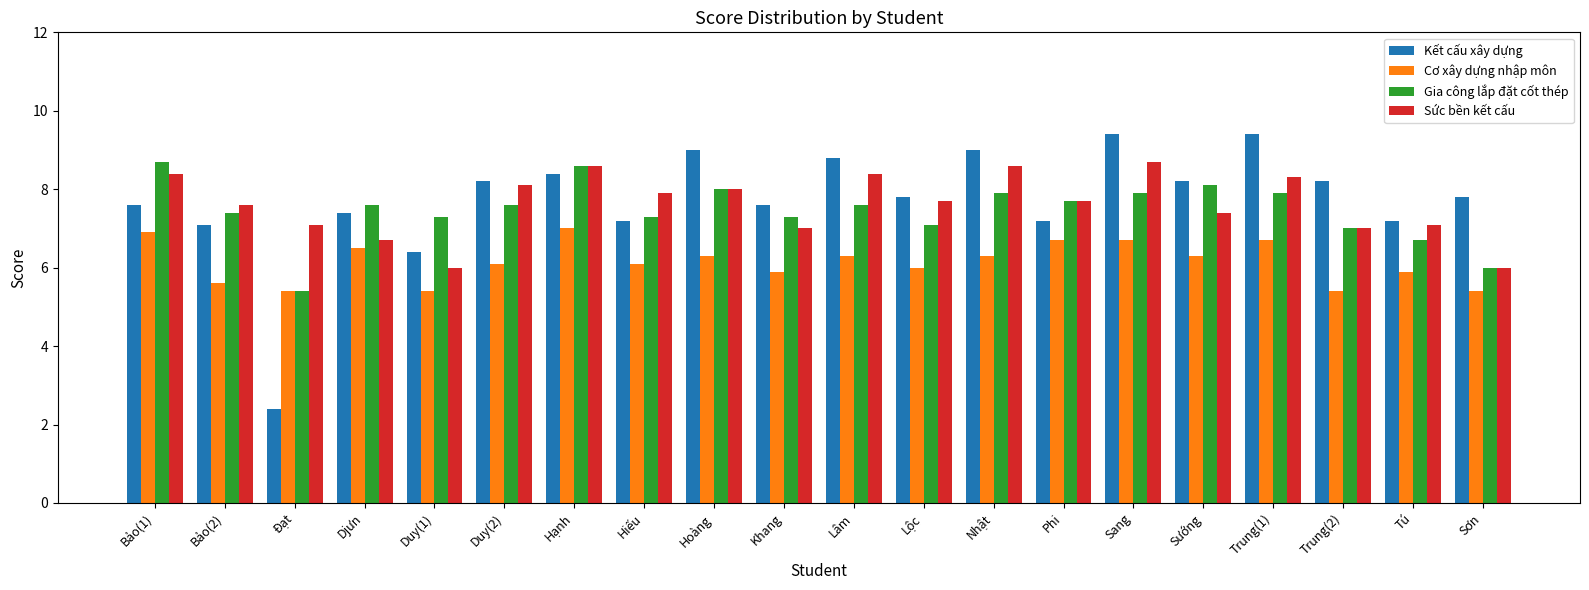

Reading left to right, transcribe all the data shown in this chart.

Kết cấu xây dựng: Bảo(1)=7.6	Bảo(2)=7.1	Đạt=2.4	Djưn=7.4	Duy(1)=6.4	Duy(2)=8.2	Hạnh=8.4	Hiếu=7.2	Hoàng=9.0	Khang=7.6	Lâm=8.8	Lộc=7.8	Nhật=9.0	Phi=7.2	Sang=9.4	Sướng=8.2	Trung(1)=9.4	Trung(2)=8.2	Tú=7.2	Sơn=7.8
Cơ xây dựng nhập môn: Bảo(1)=6.9	Bảo(2)=5.6	Đạt=5.4	Djưn=6.5	Duy(1)=5.4	Duy(2)=6.1	Hạnh=7.0	Hiếu=6.1	Hoàng=6.3	Khang=5.9	Lâm=6.3	Lộc=6.0	Nhật=6.3	Phi=6.7	Sang=6.7	Sướng=6.3	Trung(1)=6.7	Trung(2)=5.4	Tú=5.9	Sơn=5.4
Gia công lắp đặt cốt thép: Bảo(1)=8.7	Bảo(2)=7.4	Đạt=5.4	Djưn=7.6	Duy(1)=7.3	Duy(2)=7.6	Hạnh=8.6	Hiếu=7.3	Hoàng=8.0	Khang=7.3	Lâm=7.6	Lộc=7.1	Nhật=7.9	Phi=7.7	Sang=7.9	Sướng=8.1	Trung(1)=7.9	Trung(2)=7.0	Tú=6.7	Sơn=6.0
Sức bền kết cấu: Bảo(1)=8.4	Bảo(2)=7.6	Đạt=7.1	Djưn=6.7	Duy(1)=6.0	Duy(2)=8.1	Hạnh=8.6	Hiếu=7.9	Hoàng=8.0	Khang=7.0	Lâm=8.4	Lộc=7.7	Nhật=8.6	Phi=7.7	Sang=8.7	Sướng=7.4	Trung(1)=8.3	Trung(2)=7.0	Tú=7.1	Sơn=6.0